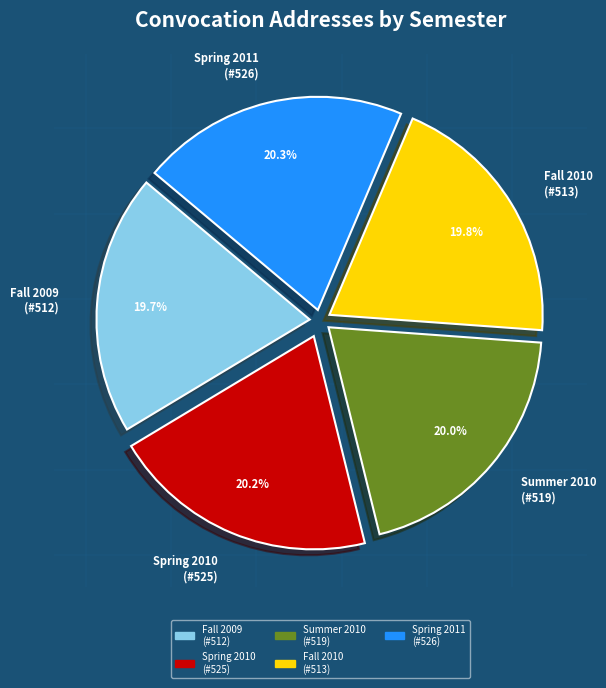

What percentage do Spring 2010 (#525) and Fall 2010 (#513) together represent?

40.0%